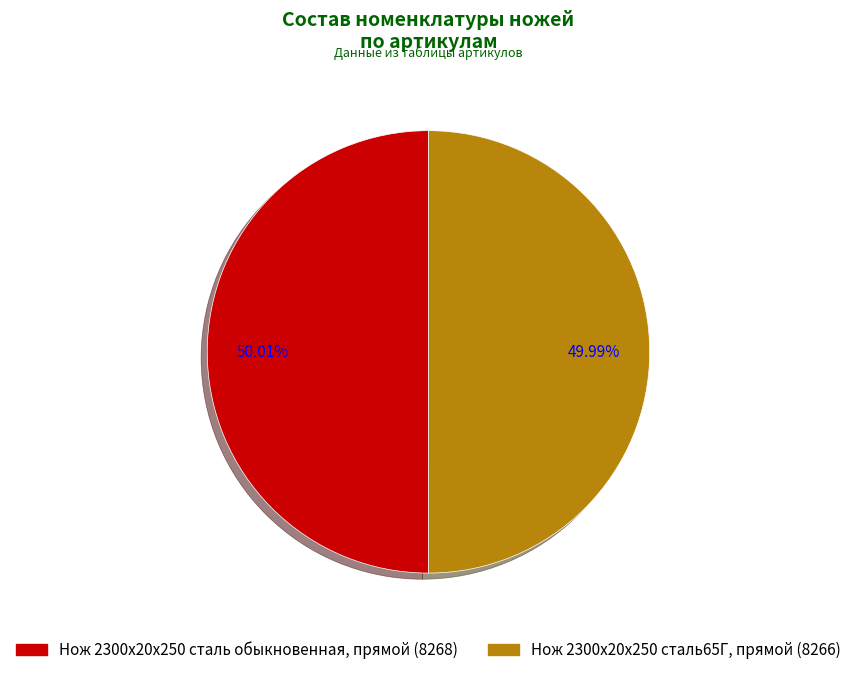

Combined, do Нож 2300х20х250 сталь65Г, прямой and Нож 2300х20х250 сталь обыкновенная, прямой account for over 50%?

Yes